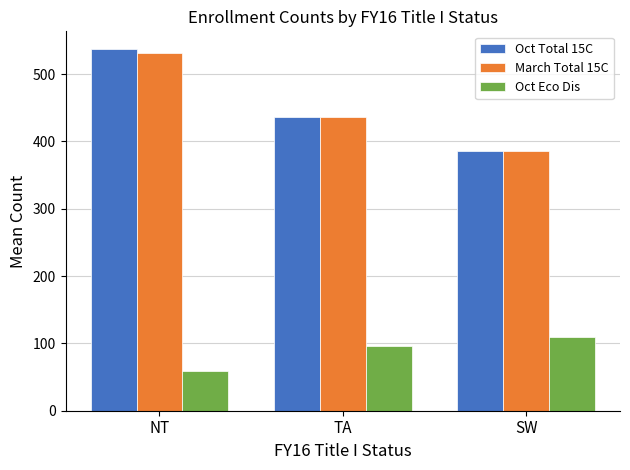

The value of March Total 15C at SW is 386.2. True or false?

True